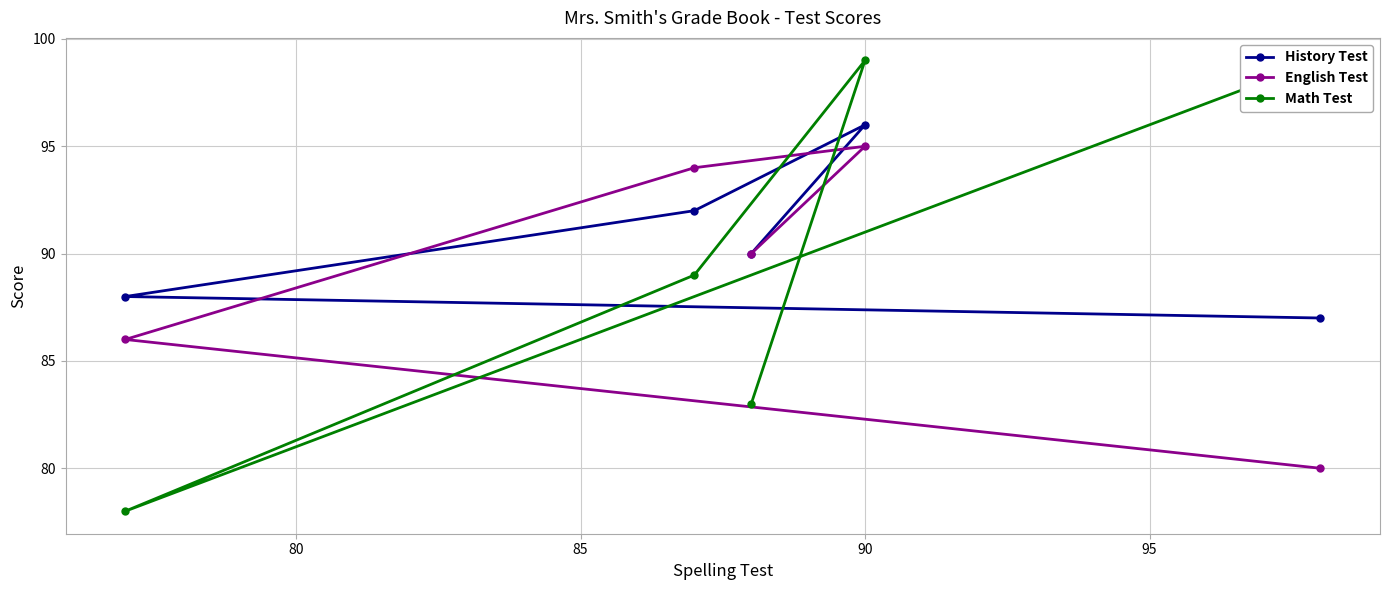

What is the value of the English Test point at the 2nd from the left?

94